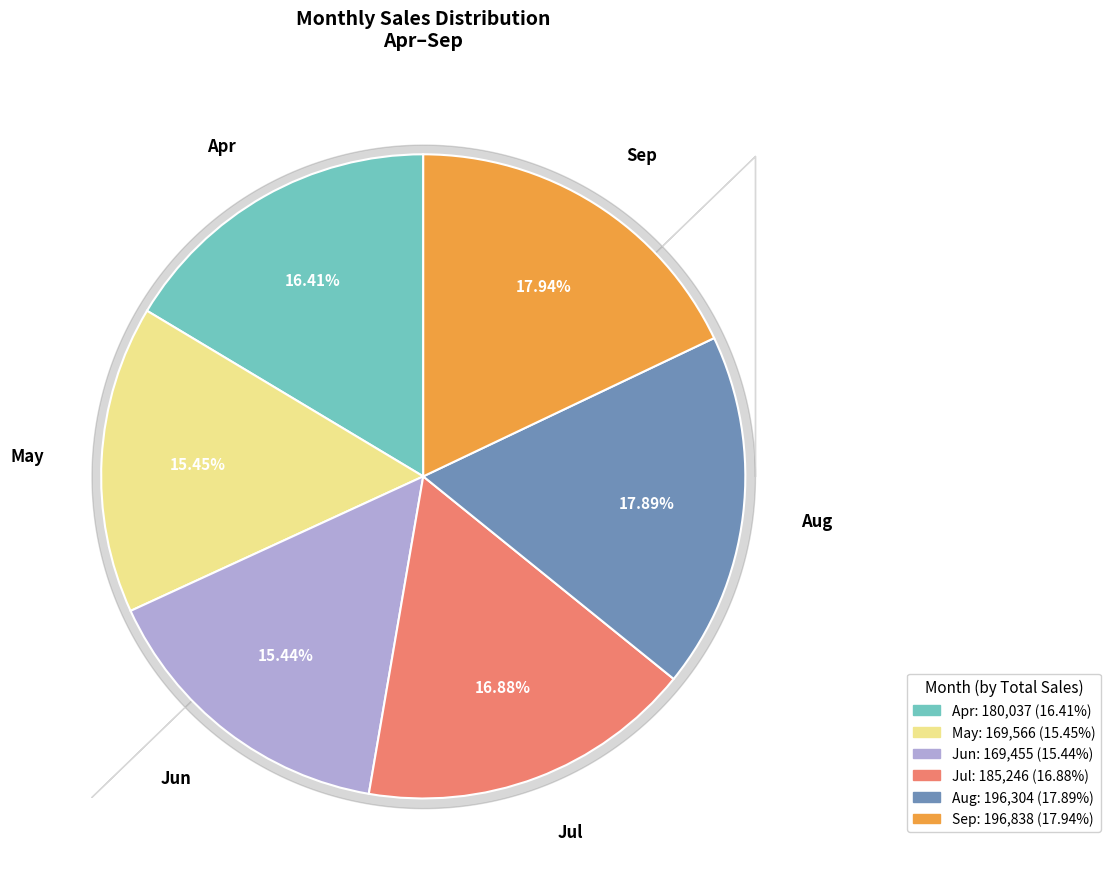

Do Apr and Sep together represent more than half of the pie?

No